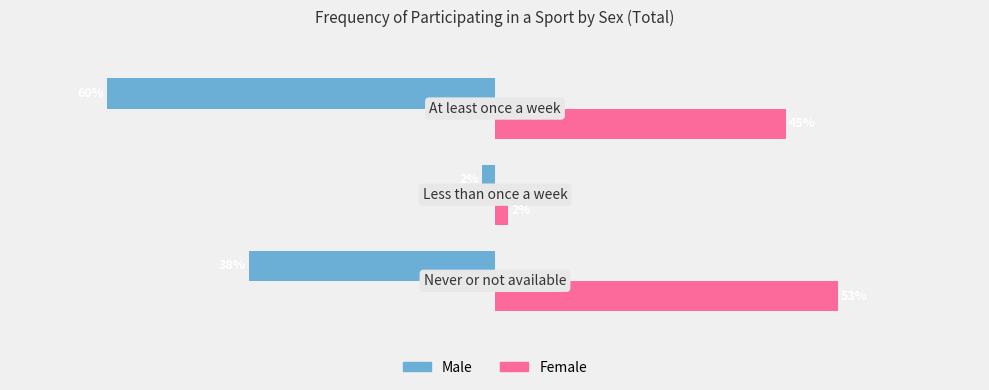

What are all the series names shown in the legend?

Male, Female